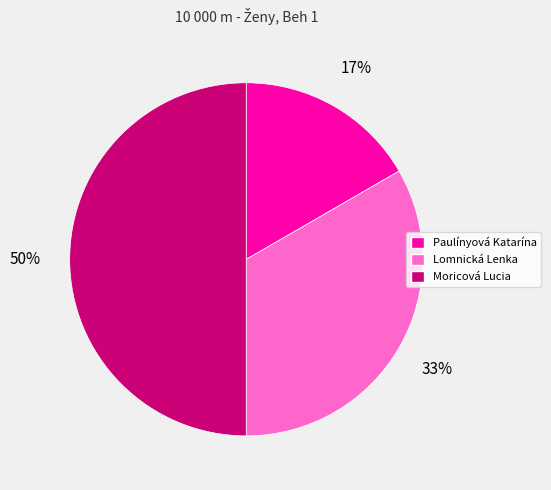

Is Lomnická Lenka the majority of the pie?

No